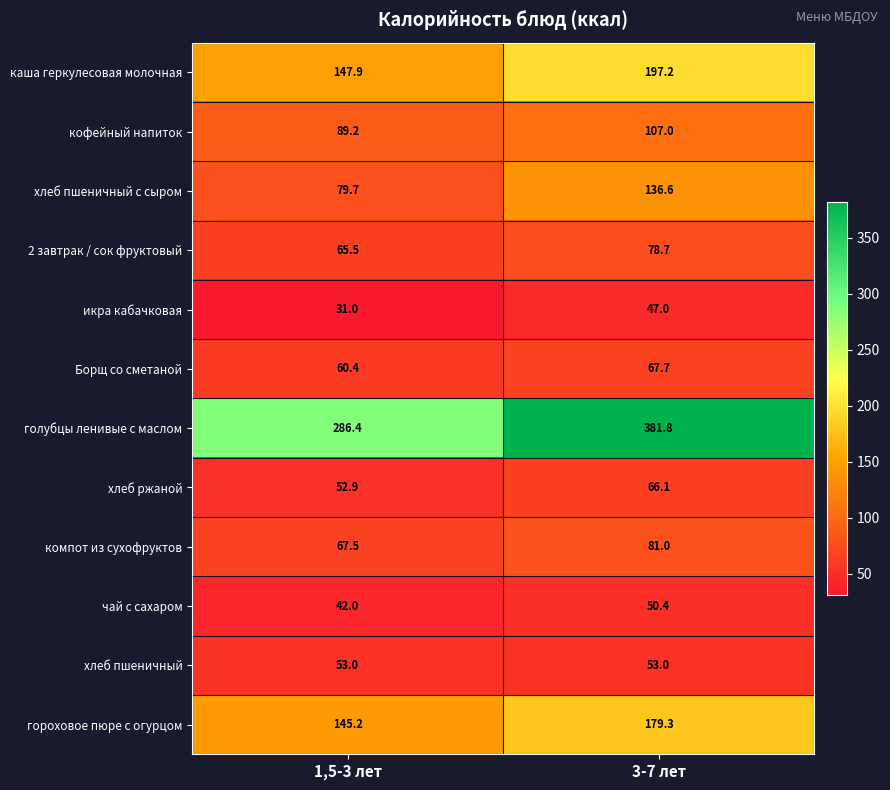

Rank the series by their maximum value, from highest to lowest.

голубцы ленивые с маслом, каша геркулесовая молочная, гороховое пюре с огурцом, хлеб пшеничный с сыром, кофейный напиток, компот из сухофруктов, 2 завтрак / сок фруктовый, Борщ со сметаной, хлеб ржаной, хлеб пшеничный, чай с сахаром, икра кабачковая